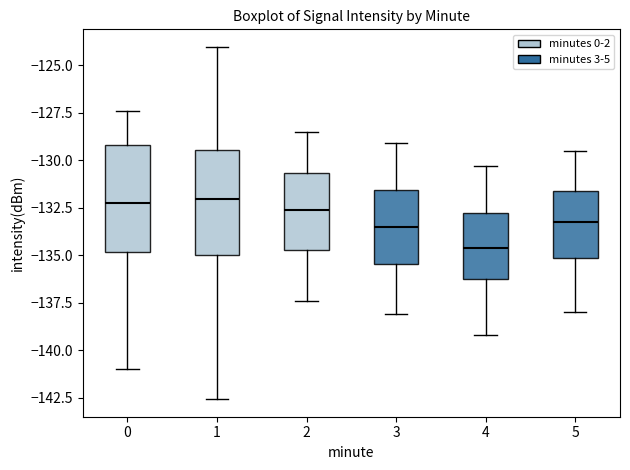

Reading left to right, read every box against the y-axis: the position of its median line, the range the box covers, and the ends of its whiskers. The values are not printed on the chart, so give them approximately, as read against the axis.

0: median -132.0, box -135.0 to -129.0, whiskers -141.0 to -127.5
1: median -132.0, box -135.0 to -129.5, whiskers -142.5 to -124.0
2: median -132.5, box -134.5 to -130.5, whiskers -137.5 to -128.5
3: median -133.5, box -135.5 to -131.5, whiskers -138.0 to -129.0
4: median -134.5, box -136.0 to -133.0, whiskers -139.0 to -130.5
5: median -133.0, box -135.0 to -131.5, whiskers -138.0 to -129.5